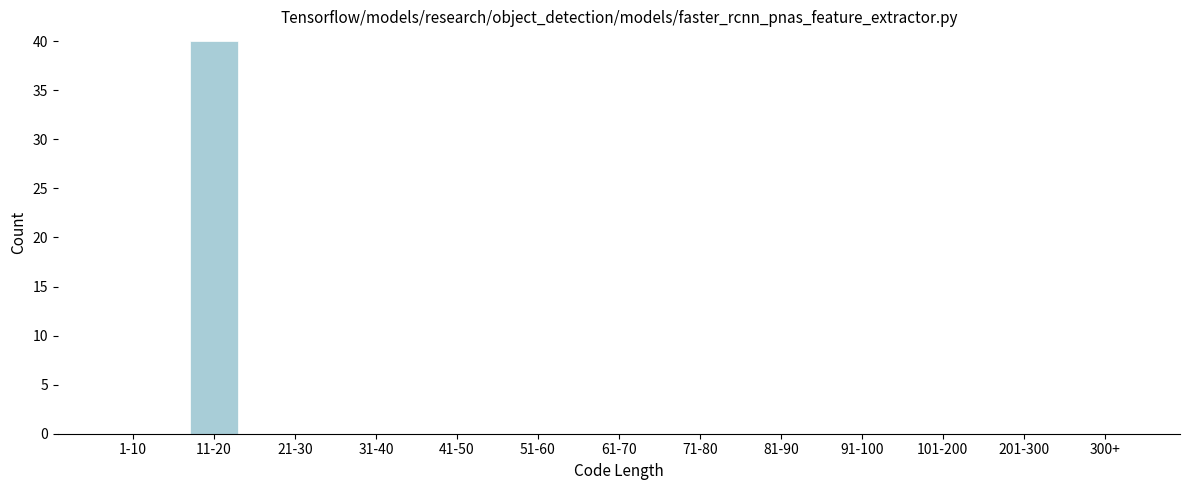

Reading left to right, extract all data points from this chart.

1-10=0	11-20=40	21-30=0	31-40=0	41-50=0	51-60=0	61-70=0	71-80=0	81-90=0	91-100=0	101-200=0	201-300=0	300+=0